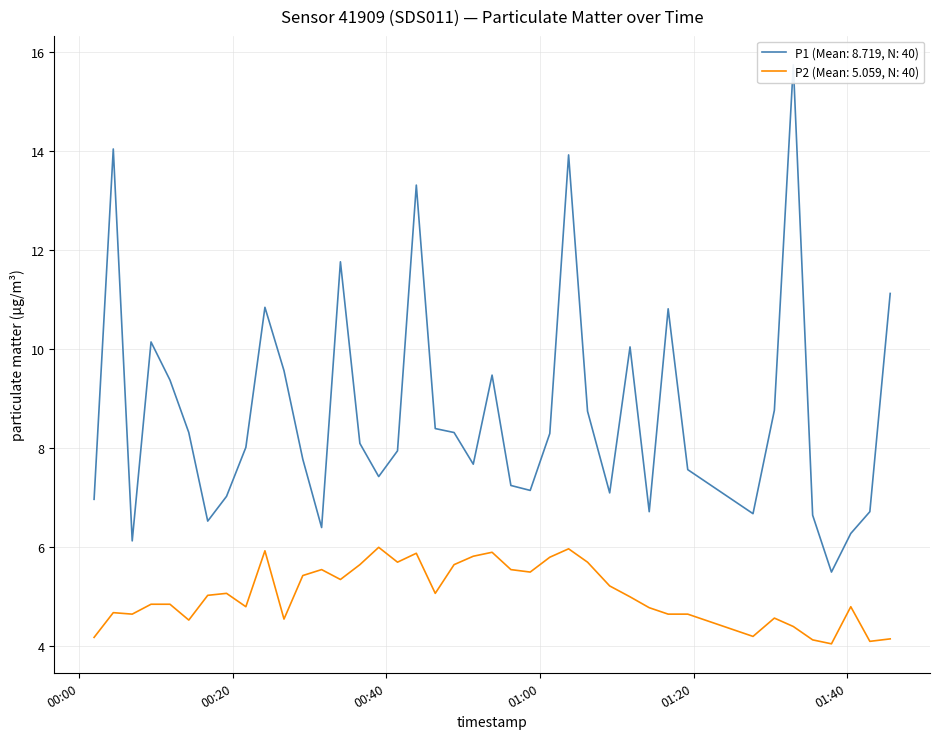

Is this an area chart (filled region under the line)?

No